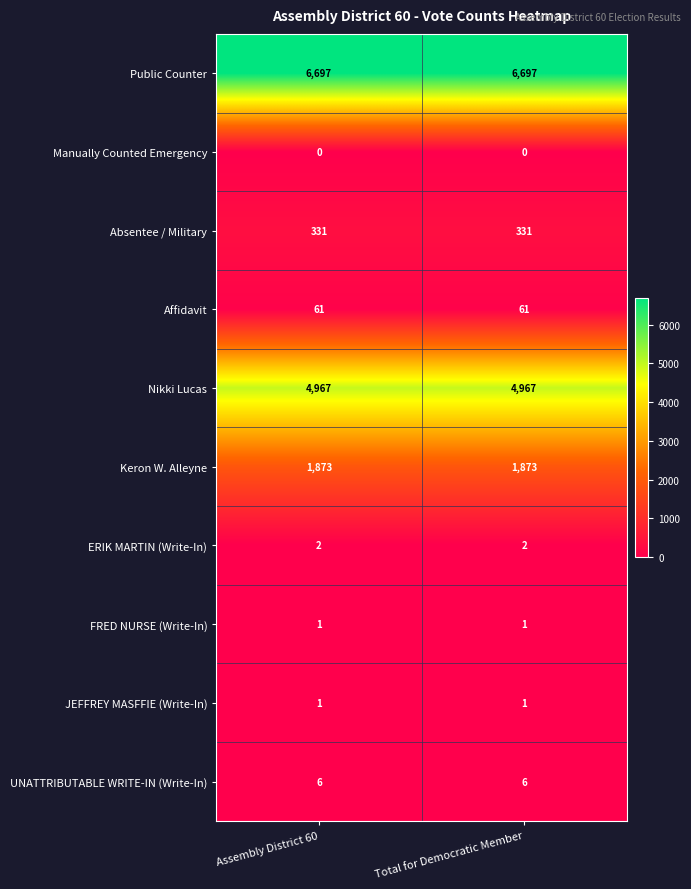

Reading right to left, what are all the values shown in this chart?

Public Counter: Total for Democratic Member=6697	Assembly District 60=6697
Manually Counted Emergency: Total for Democratic Member=0	Assembly District 60=0
Absentee / Military: Total for Democratic Member=331	Assembly District 60=331
Affidavit: Total for Democratic Member=61	Assembly District 60=61
Nikki Lucas: Total for Democratic Member=4967	Assembly District 60=4967
Keron W. Alleyne: Total for Democratic Member=1873	Assembly District 60=1873
ERIK MARTIN (Write-In): Total for Democratic Member=2	Assembly District 60=2
FRED NURSE (Write-In): Total for Democratic Member=1	Assembly District 60=1
JEFFREY MASFFIE (Write-In): Total for Democratic Member=1	Assembly District 60=1
UNATTRIBUTABLE WRITE-IN (Write-In): Total for Democratic Member=6	Assembly District 60=6